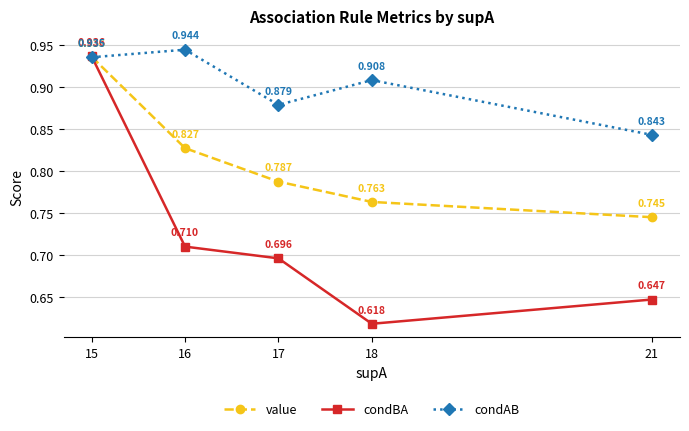

Which series has the largest total across all categories?

condAB